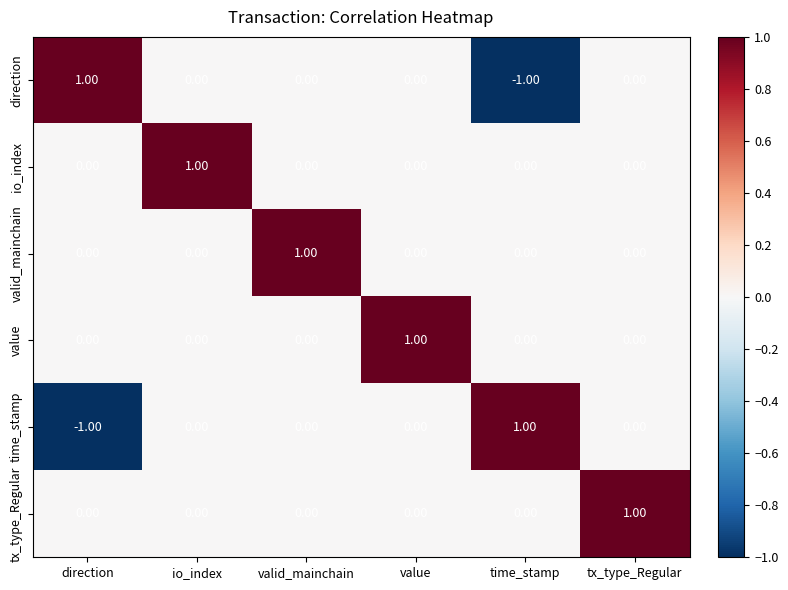

How many values in tx_type_Regular are above zero?

1